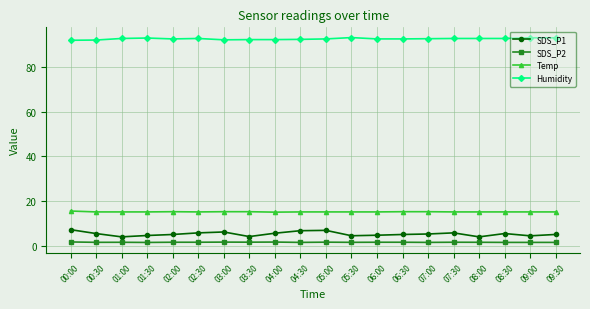

What is the spread (max minus min) of values at 06:00?

90.7